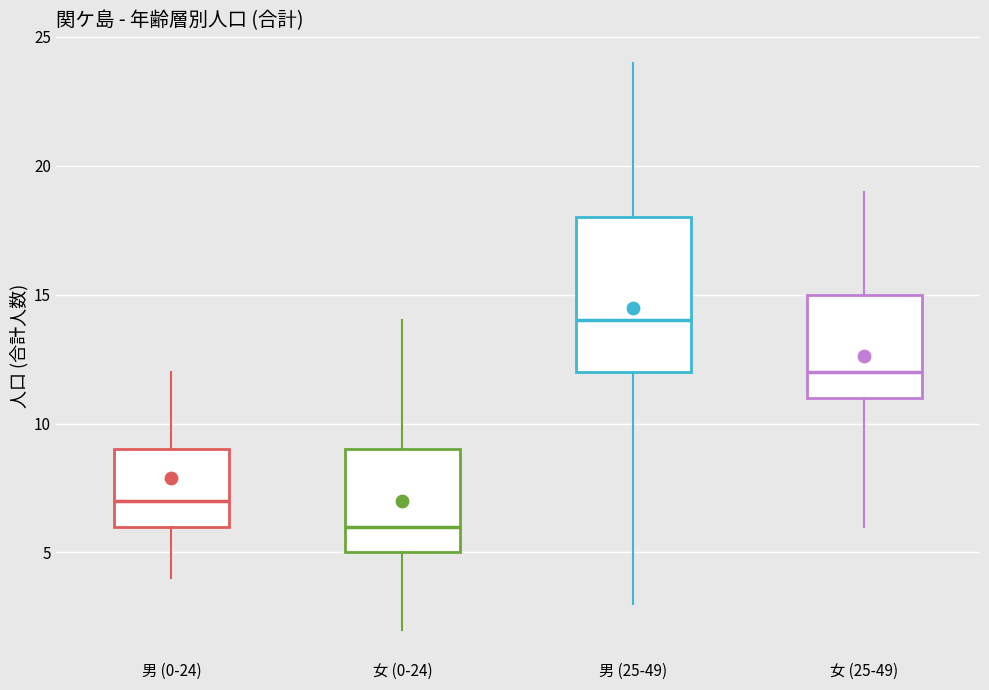

Where is the lower edge of the box for 女 (25-49) on the y-axis? The values are not printed on the chart, so give them approximately, as read against the axis.

11